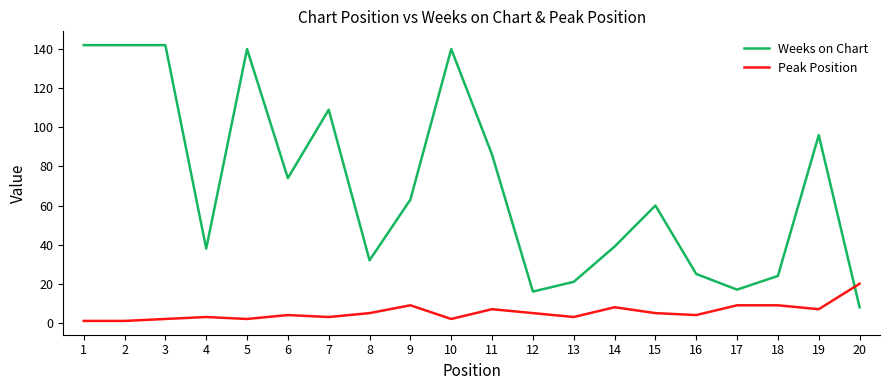

What are all the series names shown in the legend?

Weeks on Chart, Peak Position